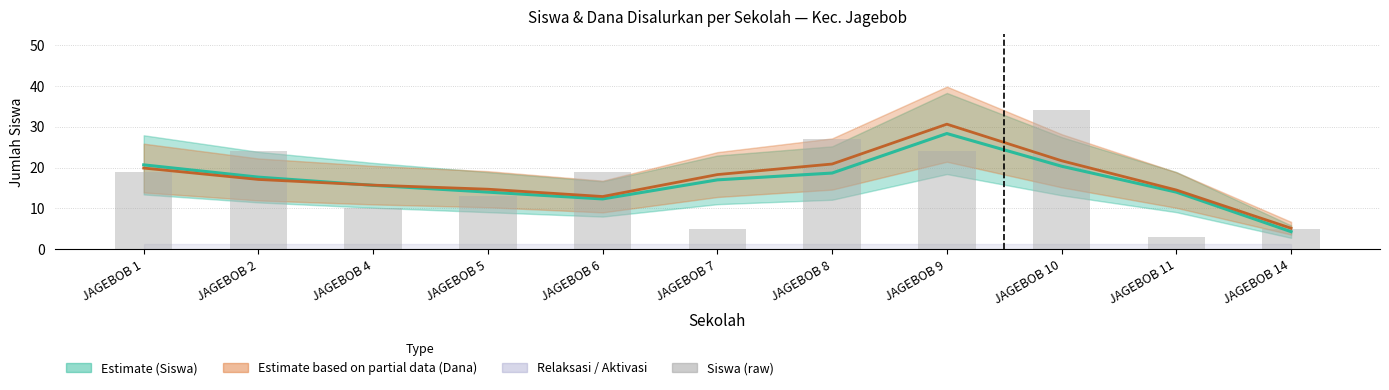

The Siswa Disalurkan series shows 17.0 at JAGEBOB 7. True or false?

True